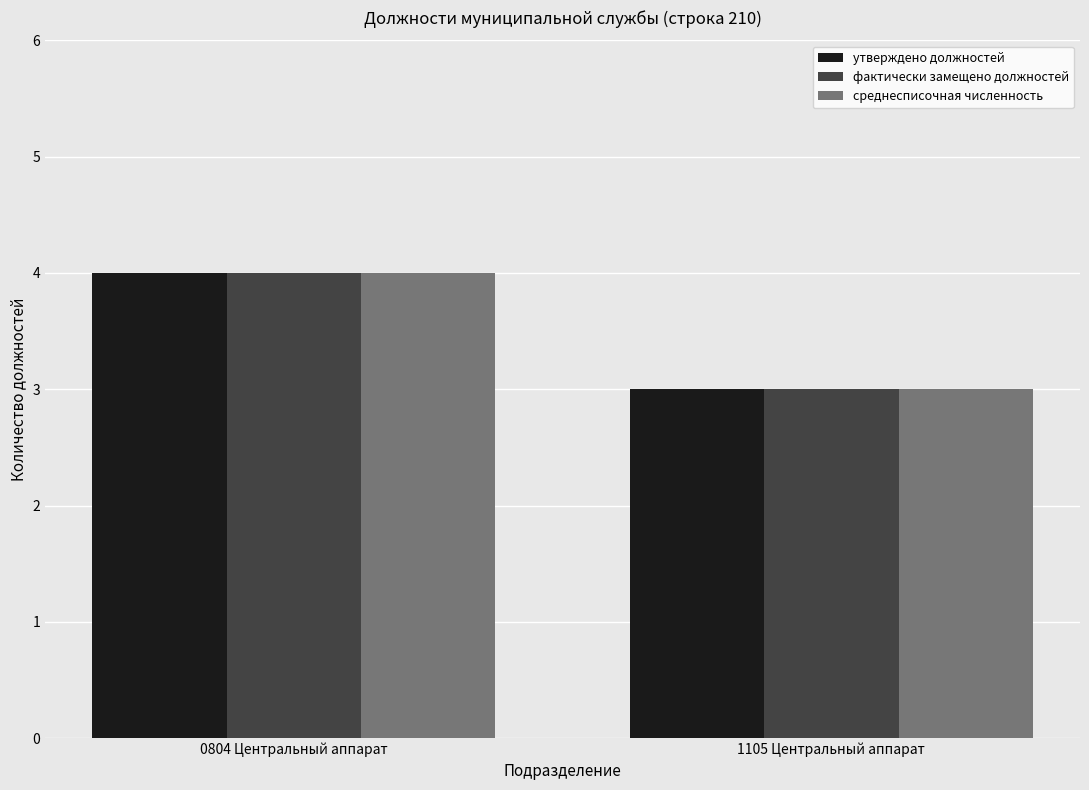

Does the chart contain any negative values?

No